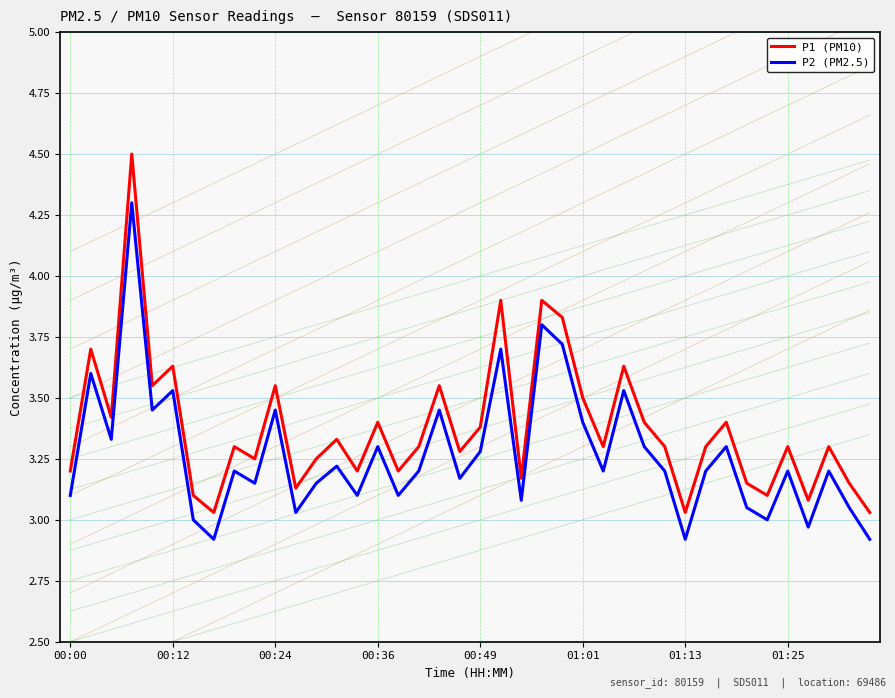

True or false: P2 (PM2.5) and P1 (PM10) cross at least once.

False